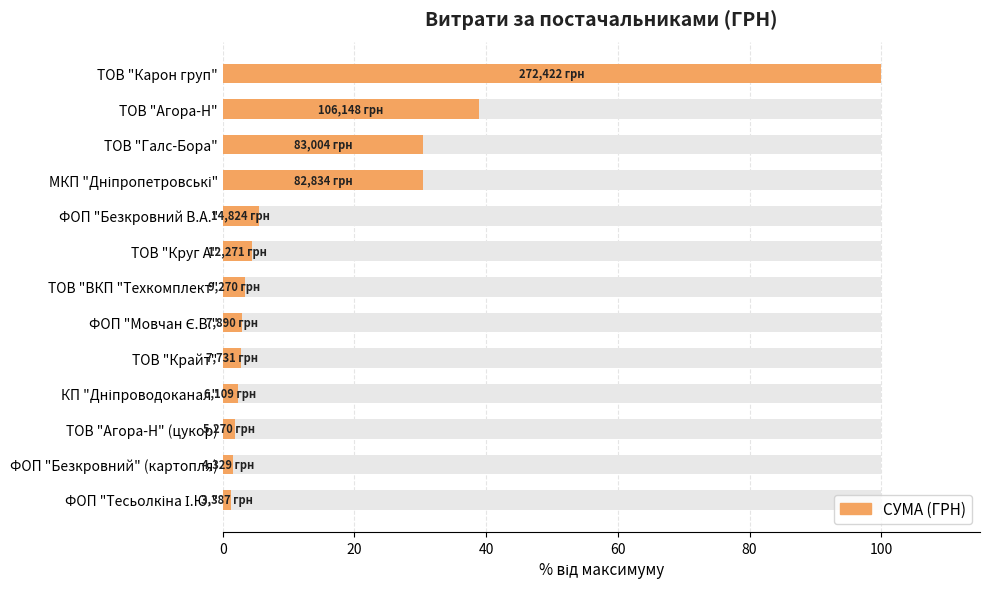

What position from the right is 8?

5